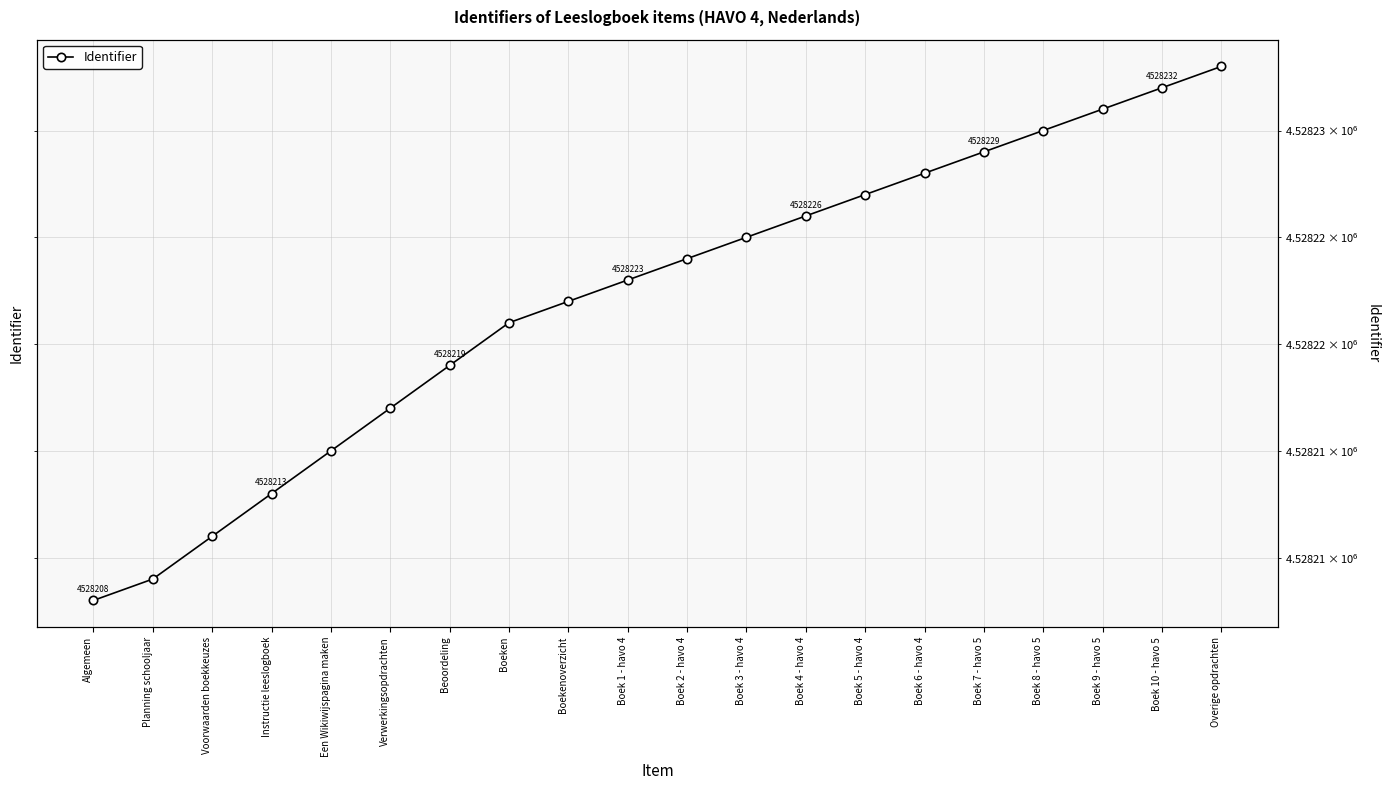

What is the difference between the second highest and second lowest values?

23